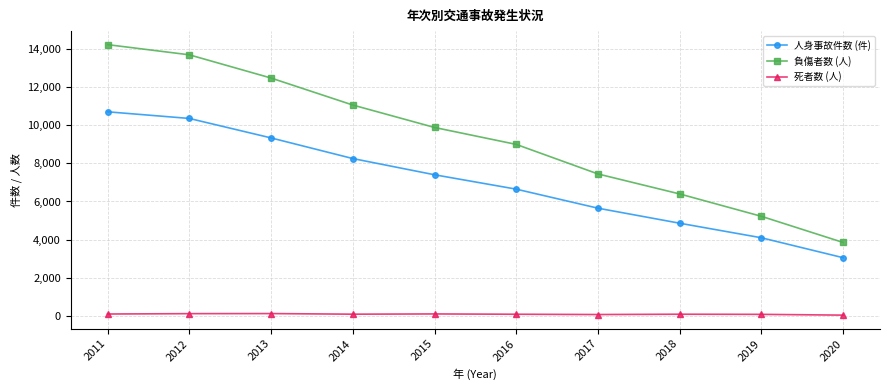

At which label does 人身事故件数 (件) reach its peak?

2011